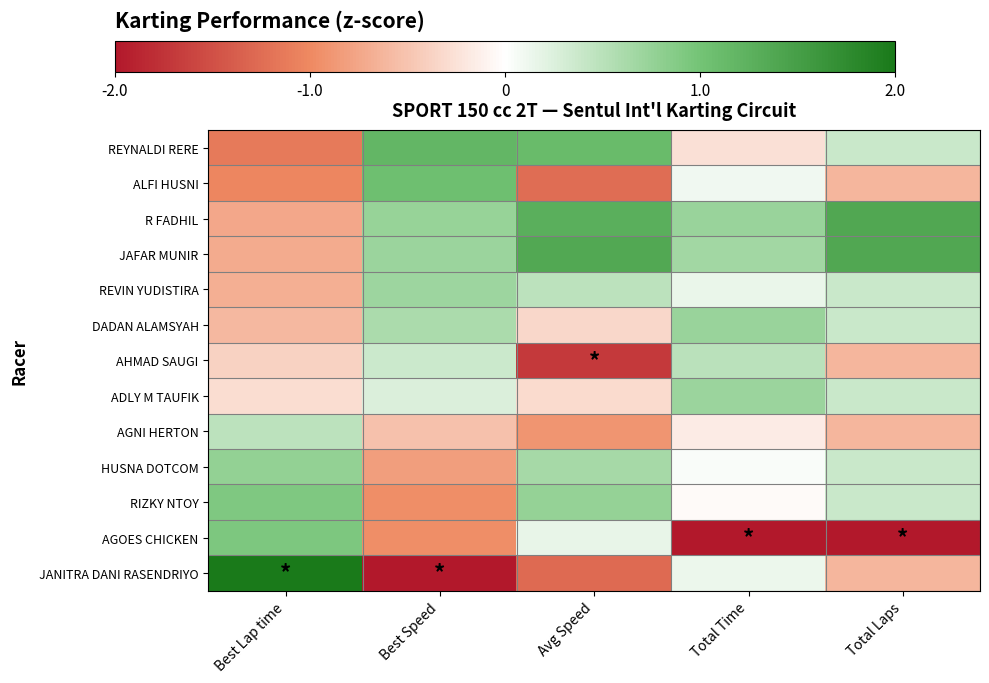

Which series changed the most between Best Lap time and Best Speed?

JANITRA DANI RASENDRIYO